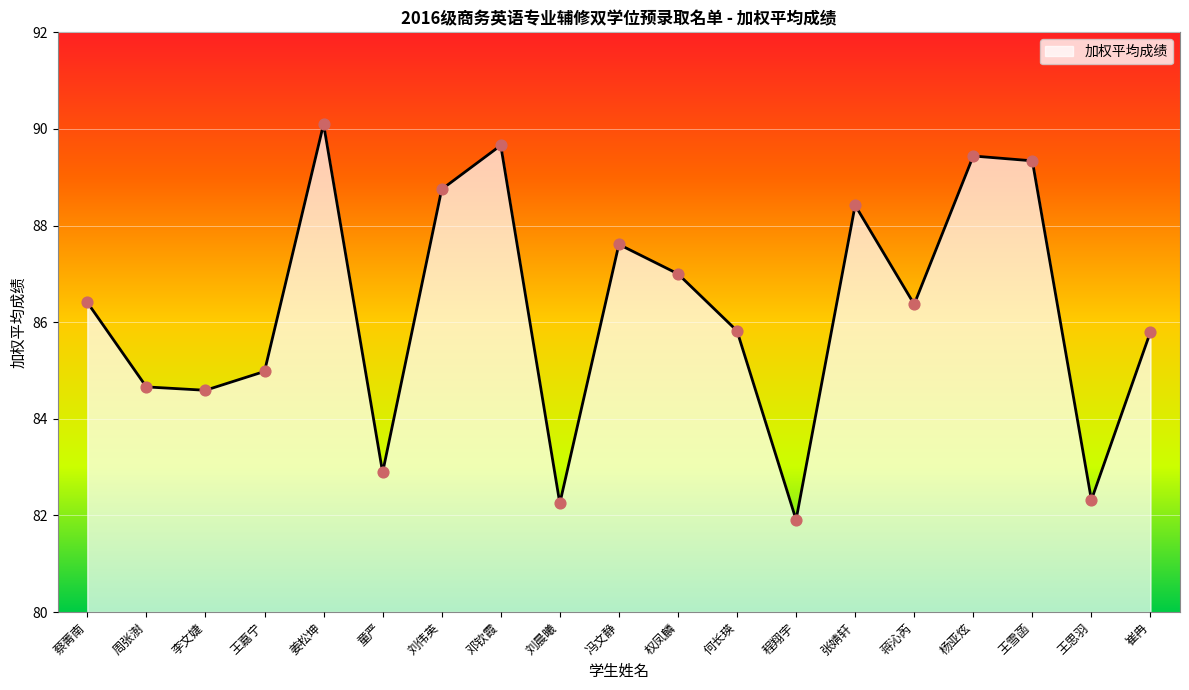

Approximately how many times larger is the value at 邓钦霞 compared to 杨亚炫?

1.0